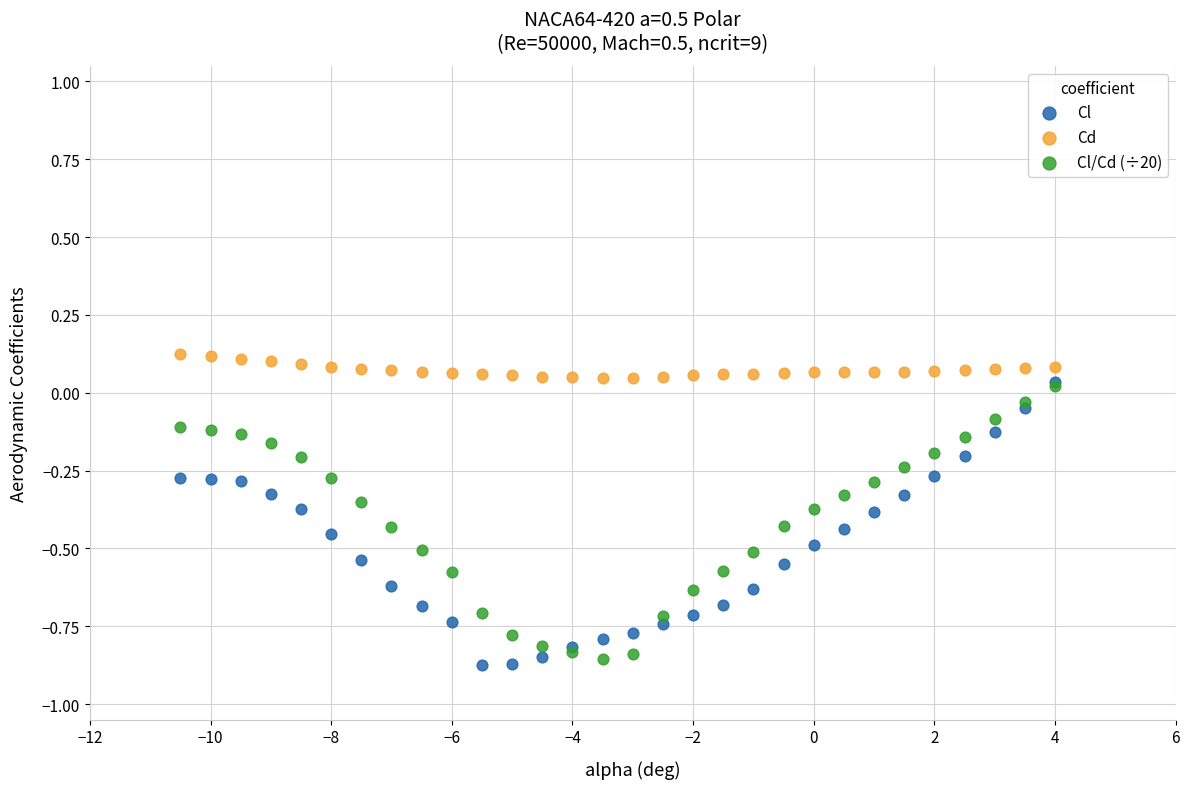

Which series reaches the maximum Y coordinate?

Cd